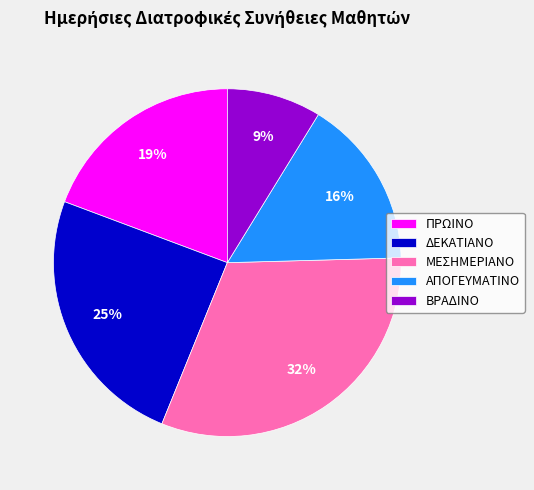

Does any single category account for the majority?

No